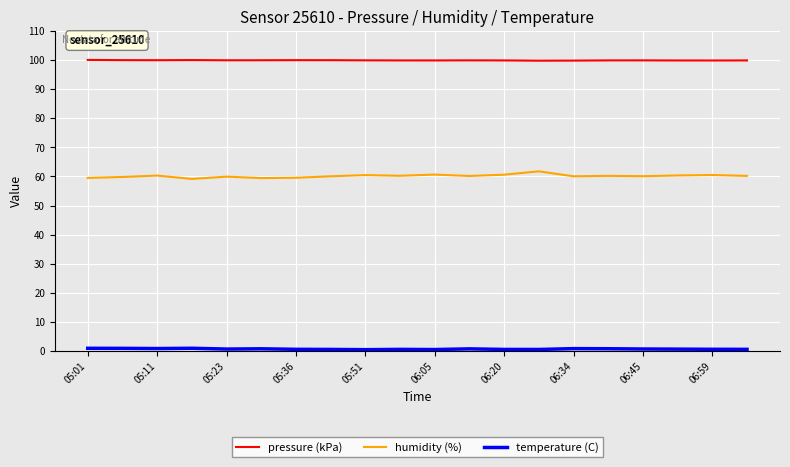

In humidity (%), how many points are lower than both neighbors (excluding endpoints)?

6